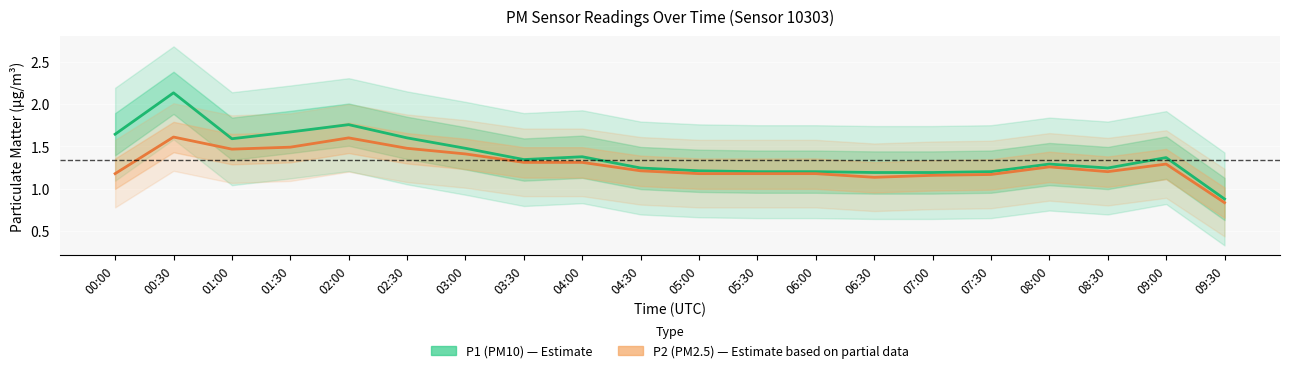

Between 01:30 and 06:30, which is larger?

01:30